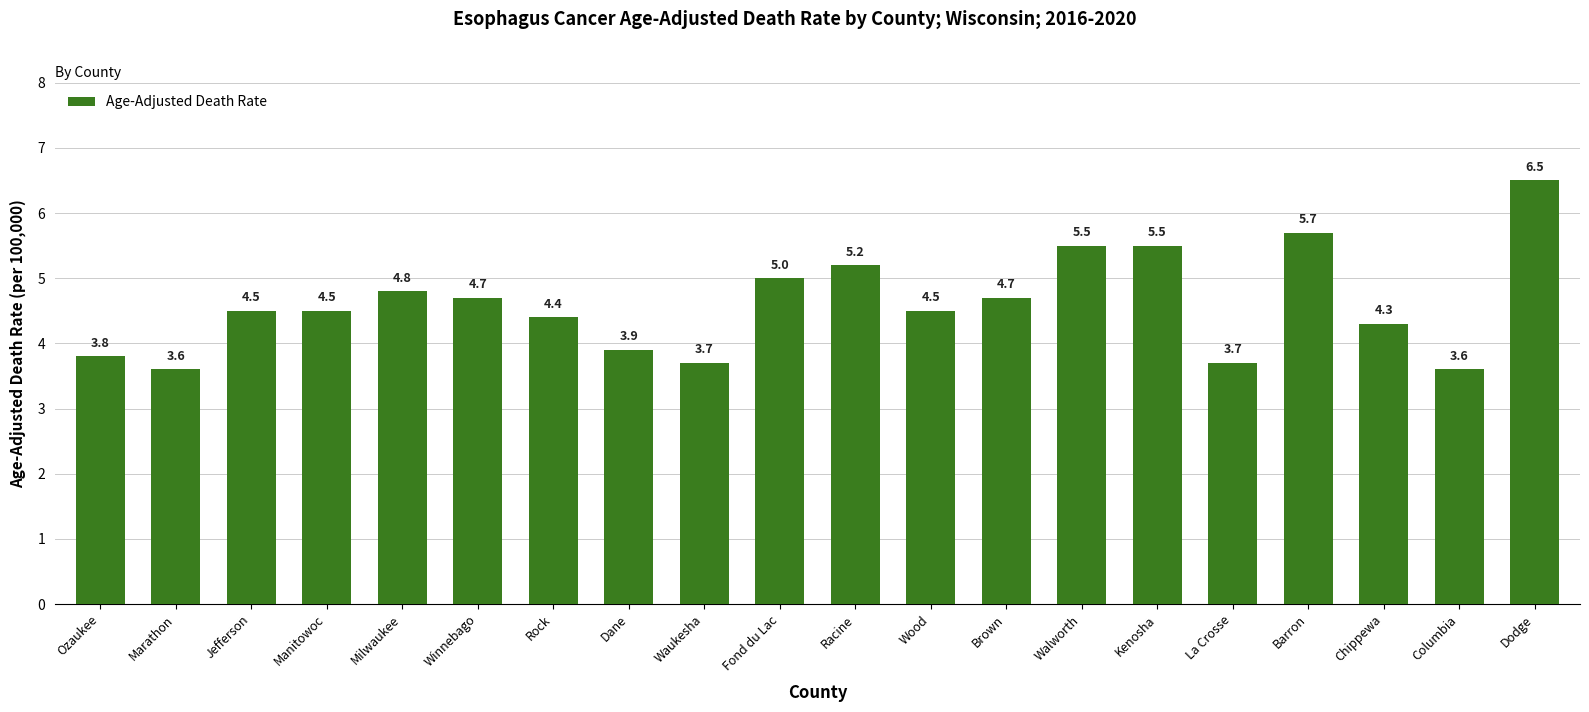

At which category does the chart reach its peak across all series?

Dodge